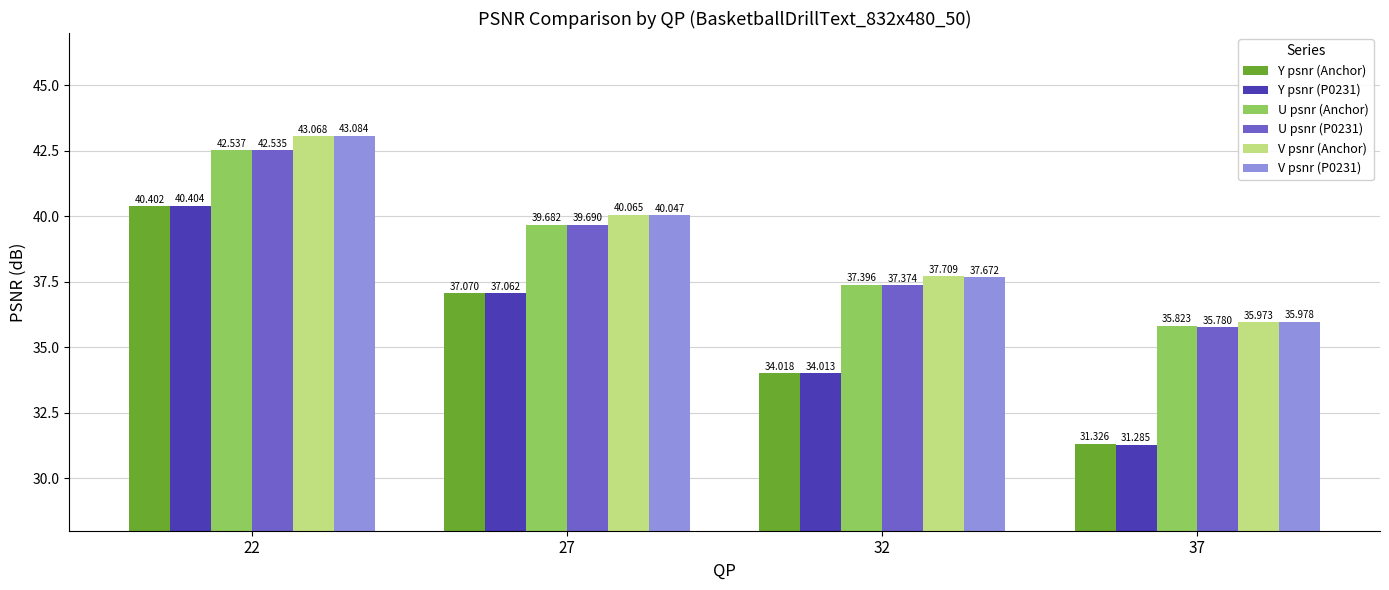

How many bars are there in total?

24